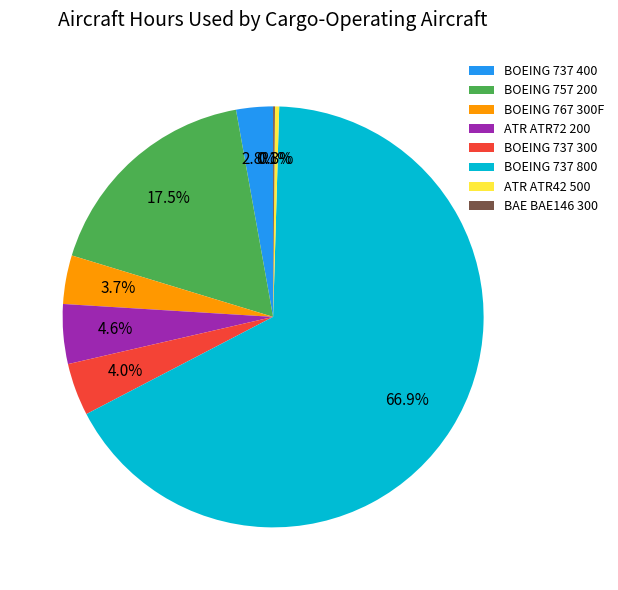

Between BOEING 757 200 and BOEING 767 300F, which is larger?

BOEING 757 200